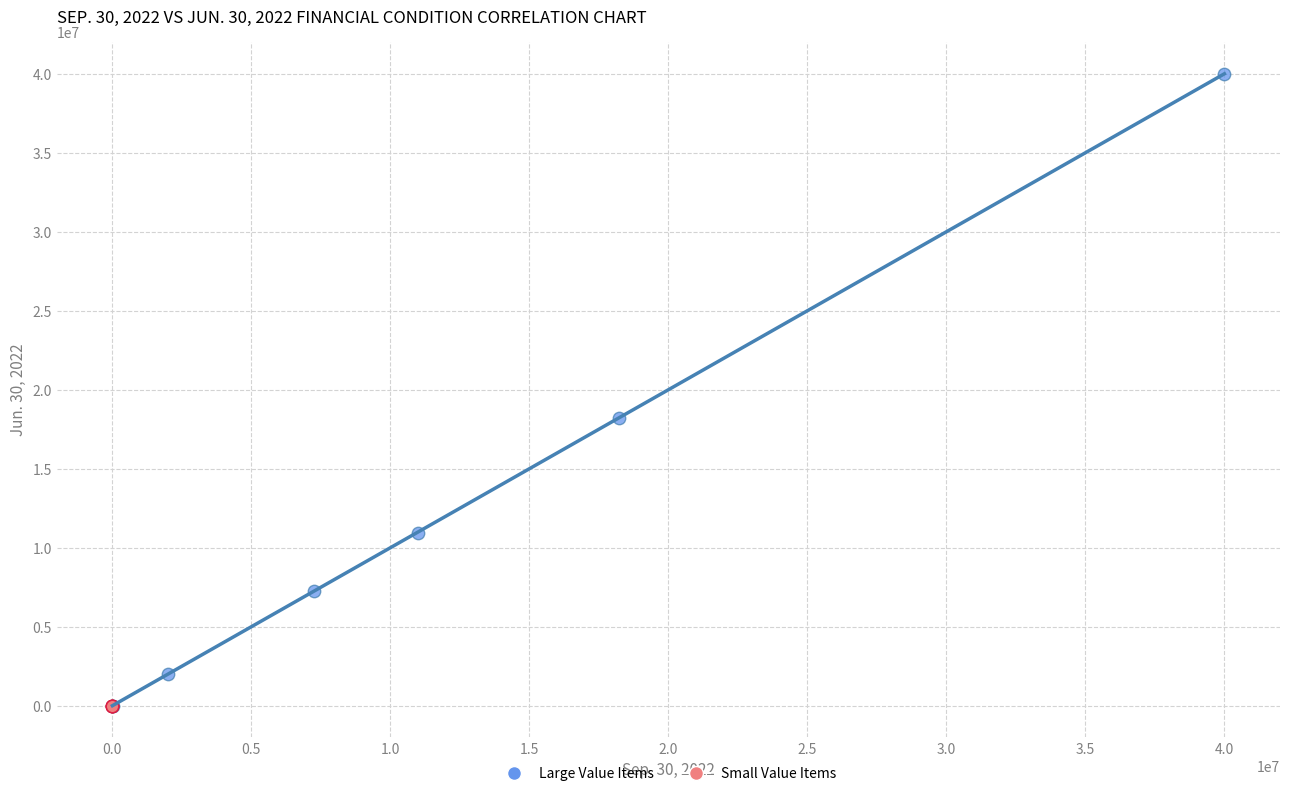

What are all the series names shown in the legend?

Large Value Items, Small Value Items